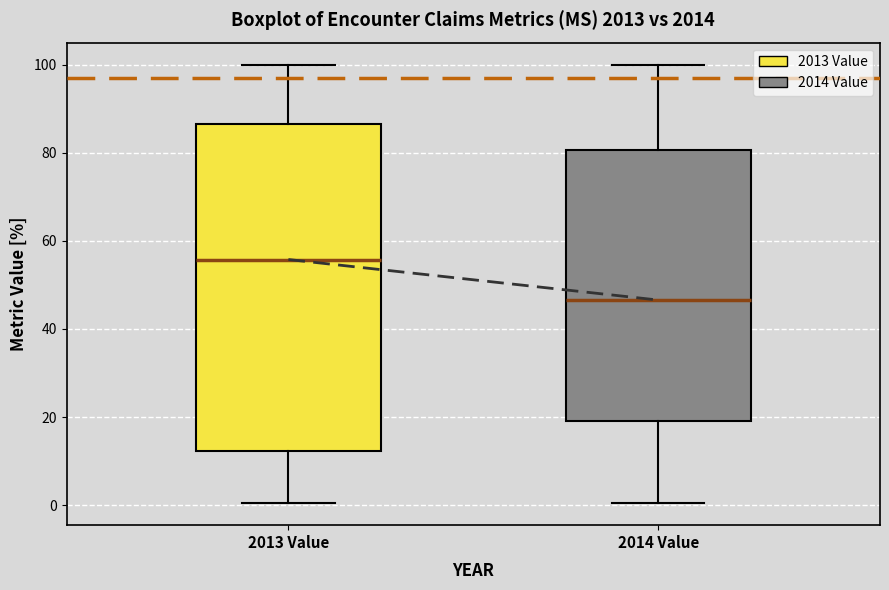

Which box's median line is the lowest?

2014 Value